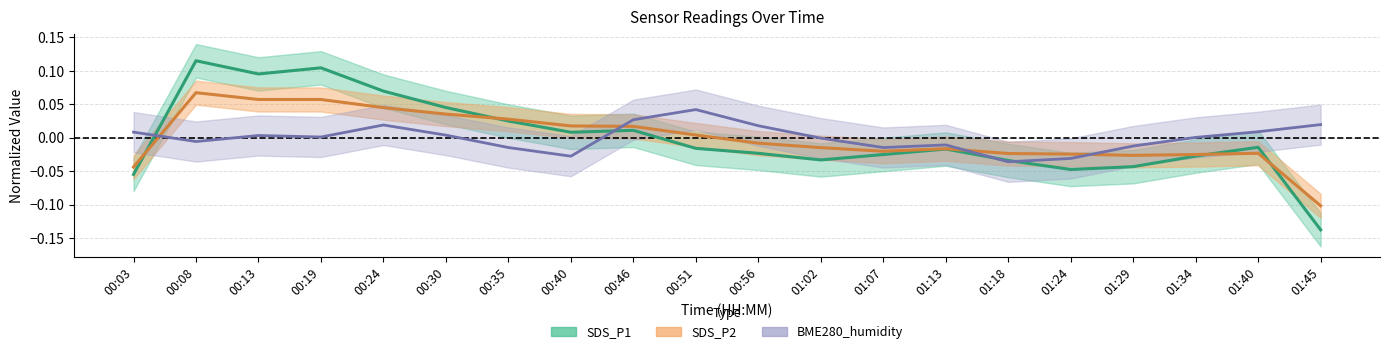

The SDS_P2 series shows 0.0 at 00:35. True or false?

True